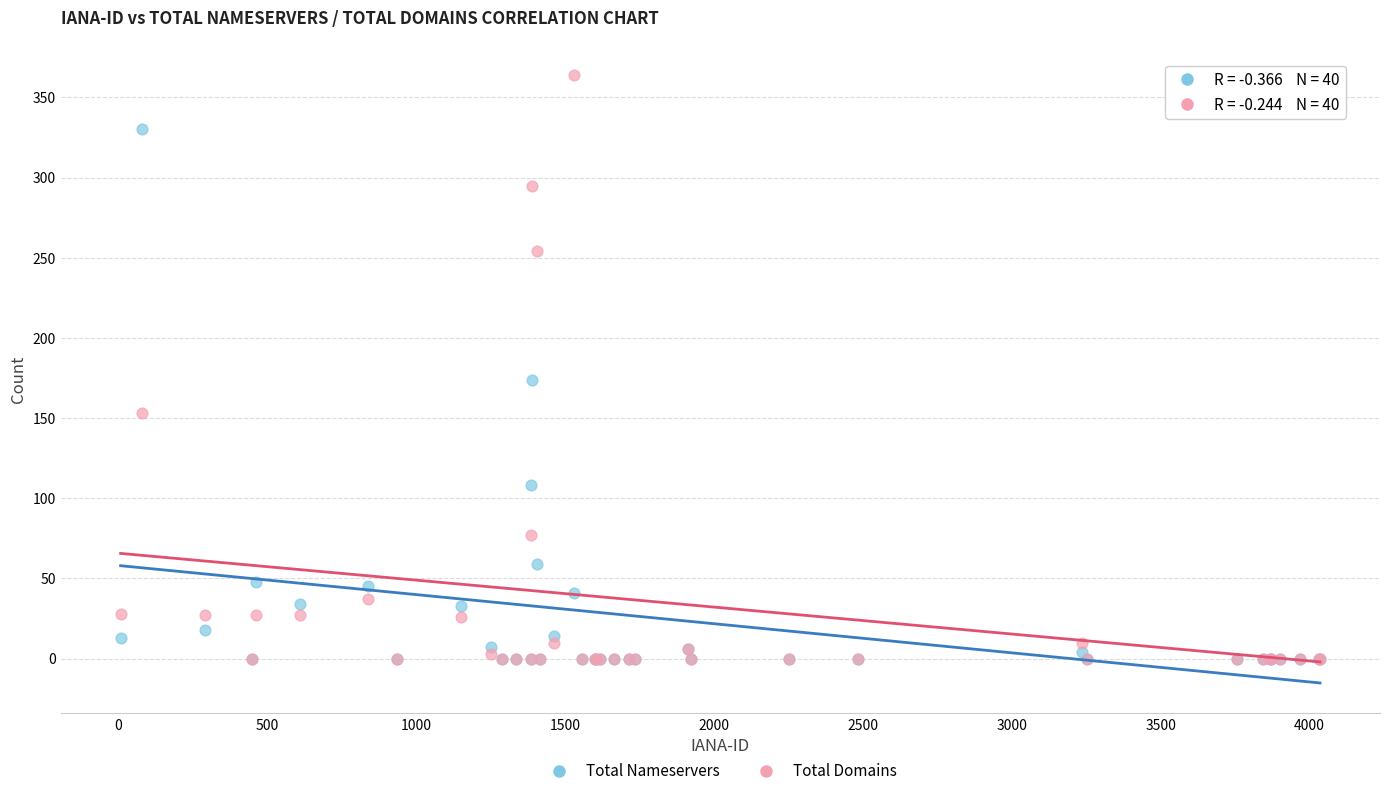

Across all series, what Y value is closest to 182?

174